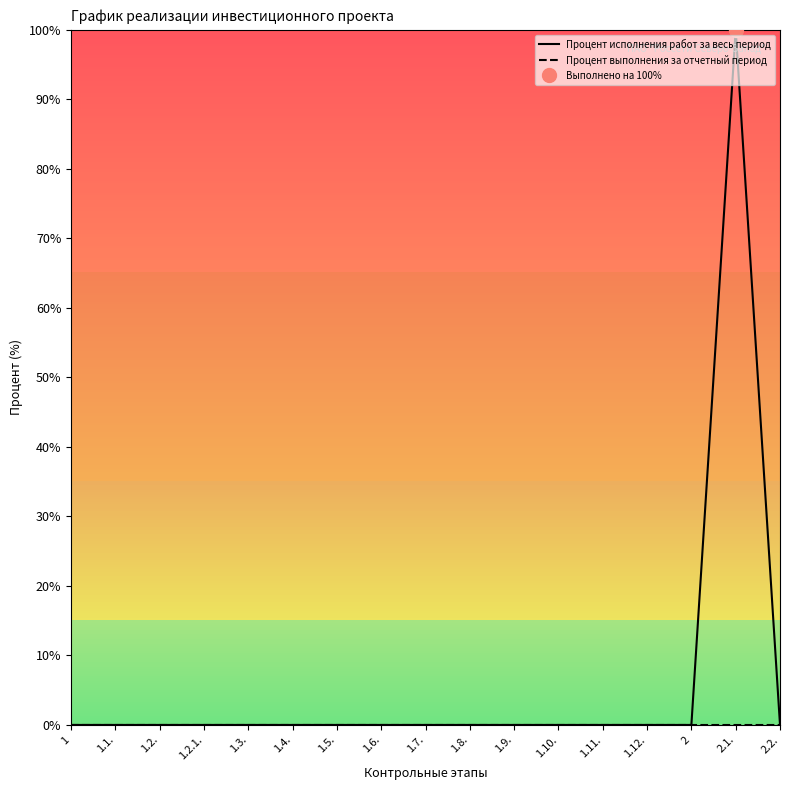

Which series has the largest range (max minus min)?

Процент исполнения работ за весь период